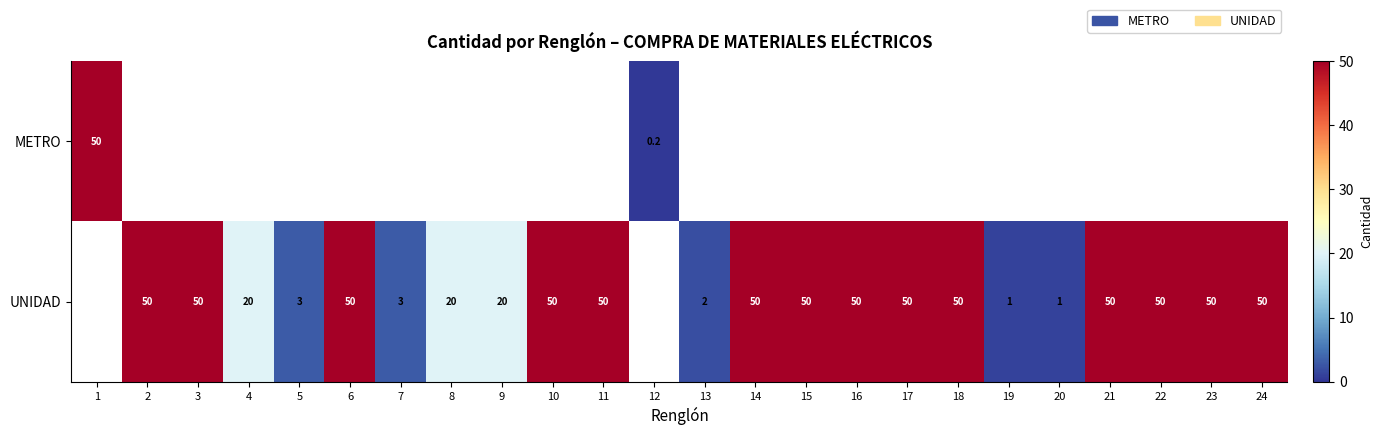

True or false: UNIDAD has a value of 20.0 at 4.

True